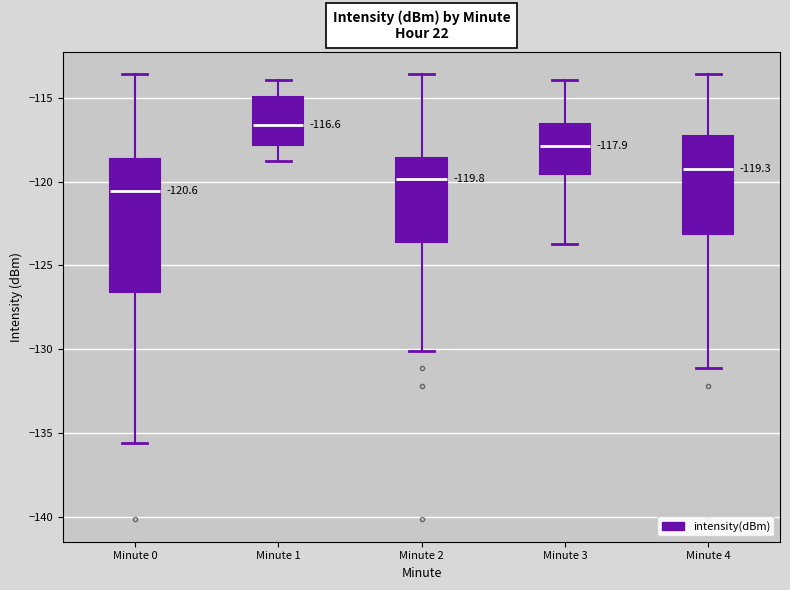

Which box's median line is the lowest?

Minute 0